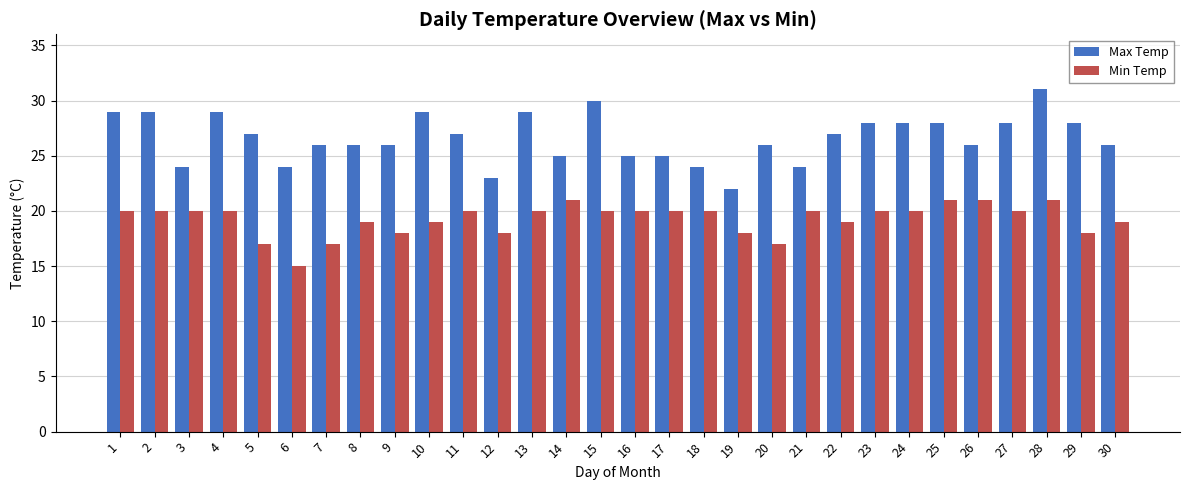

What is the difference between the second highest and second lowest values in the Max Temp series?

7